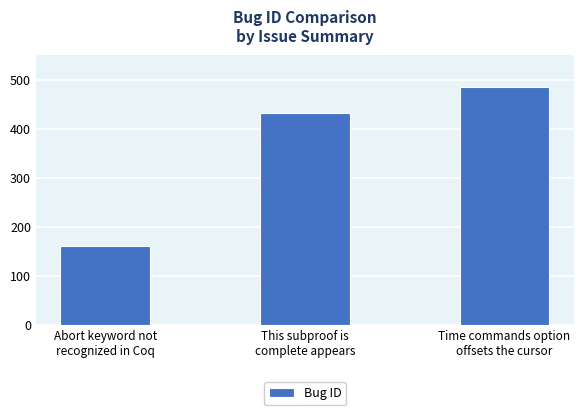

True or false: the data shows 485 at Time commands option
offsets the cursor.

True